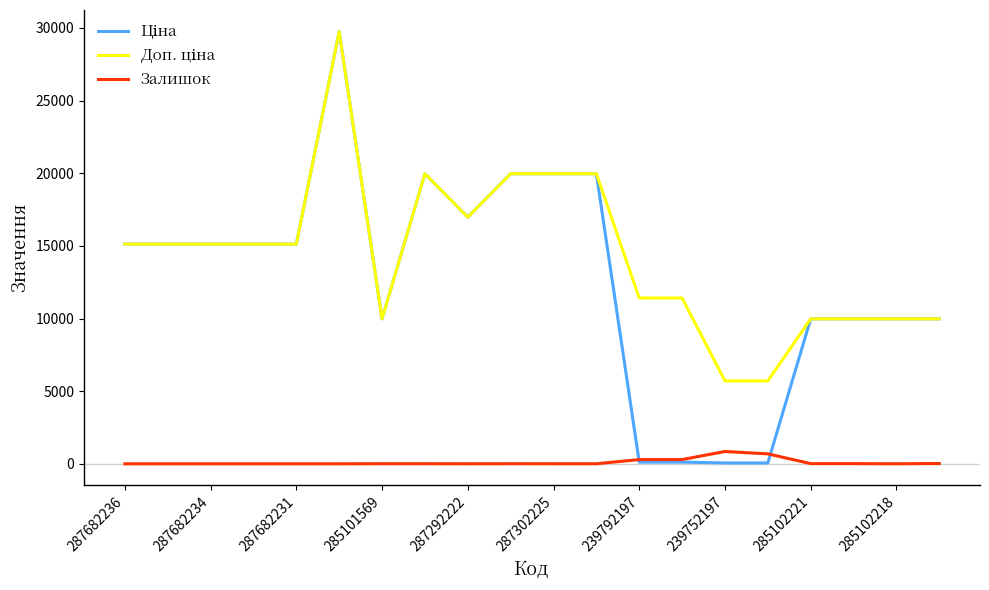

What is the highest value of the Ціна series?

29747.2